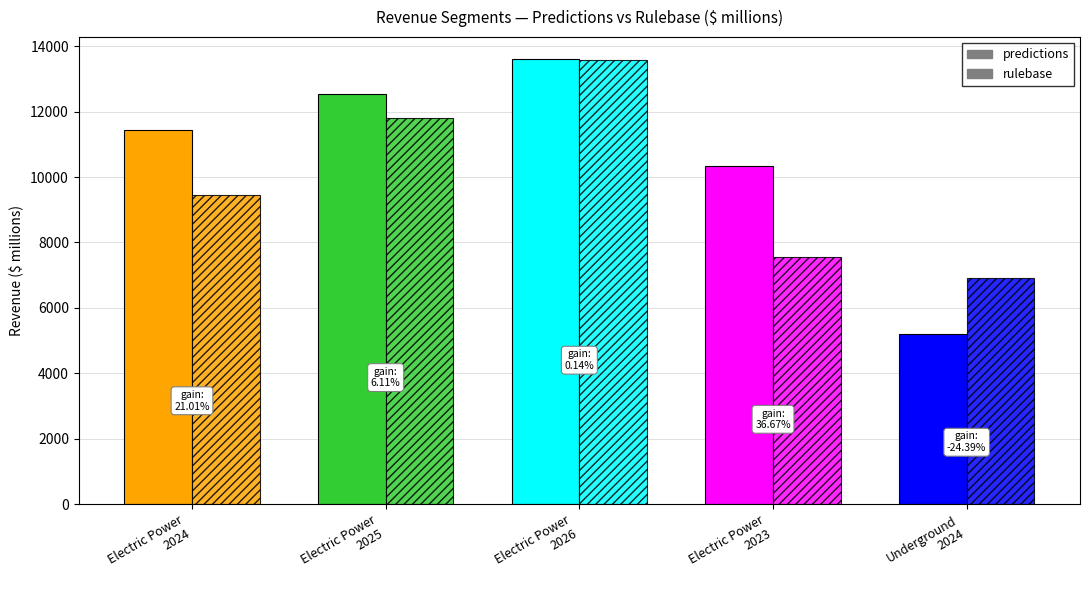

At which category is the sum across all series the highest?

Electric Power
2026